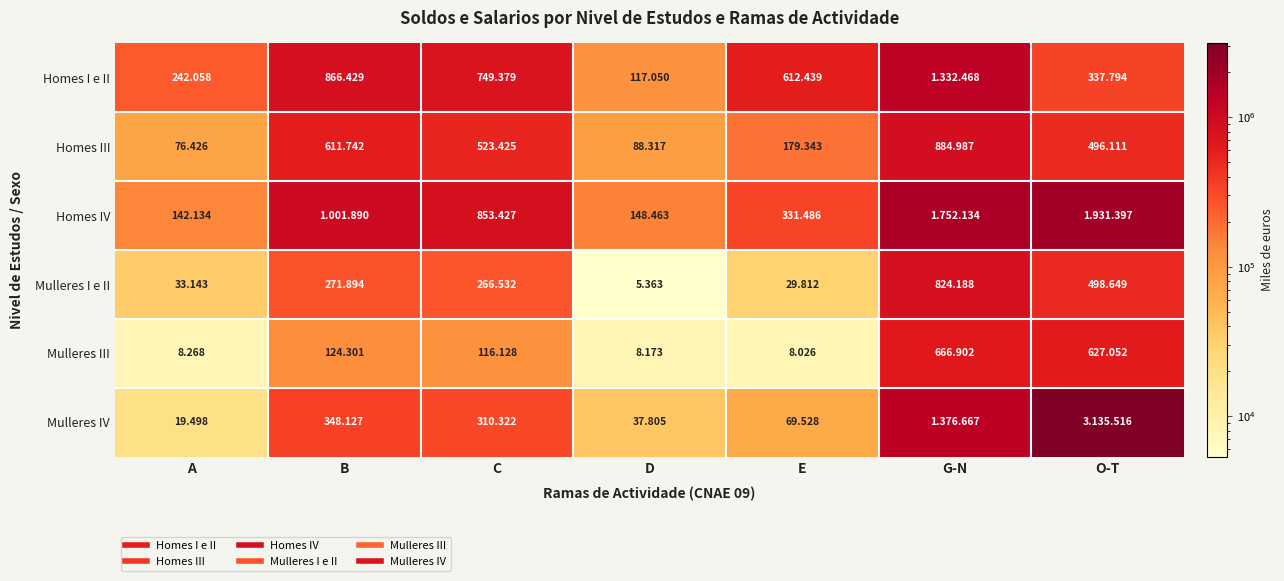

At which category is the sum across all series the highest?

O-T